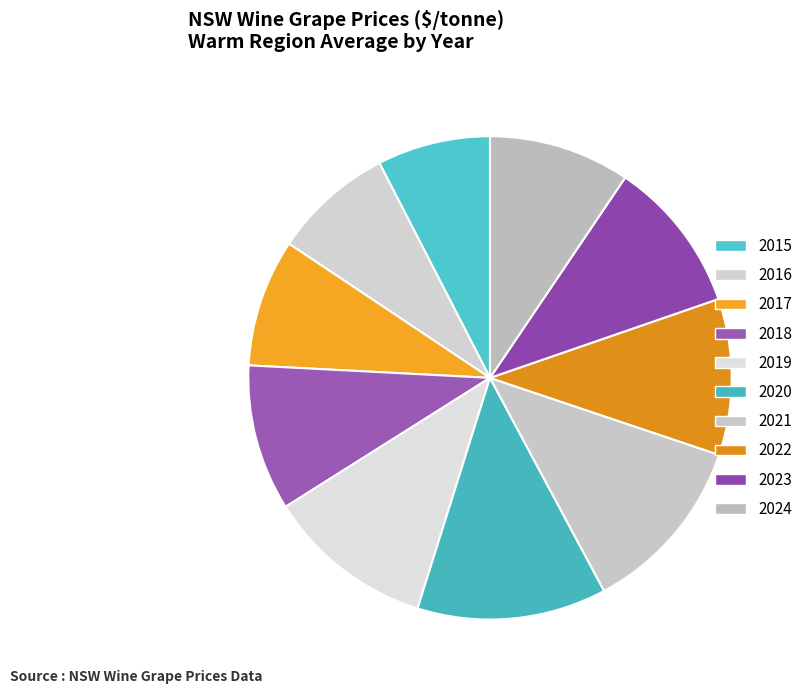

To the nearest percent, what portion does 2020 represent?

13%